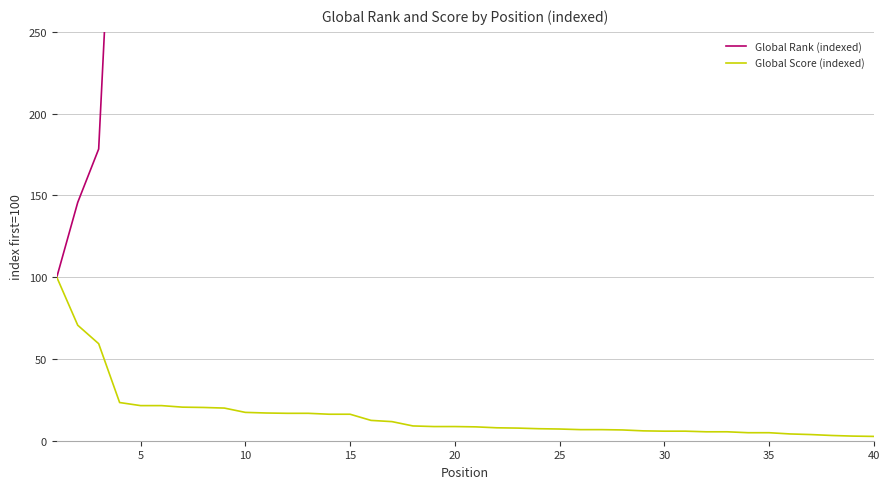

True or false: Global Rank (indexed) has more than 1 points higher than both neighbors.

False